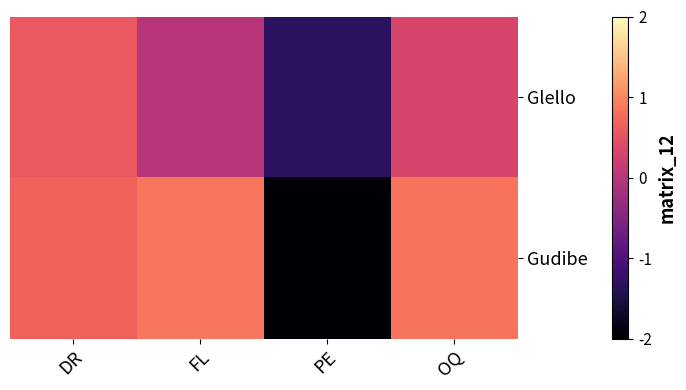

Which series has the largest total across all categories?

Gudibe